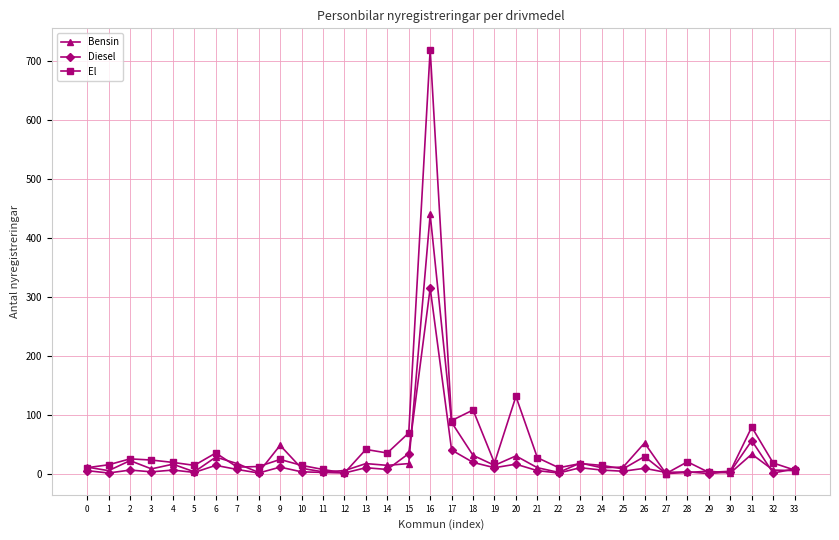

True or false: El has more than 0 points higher than both neighbors.

True